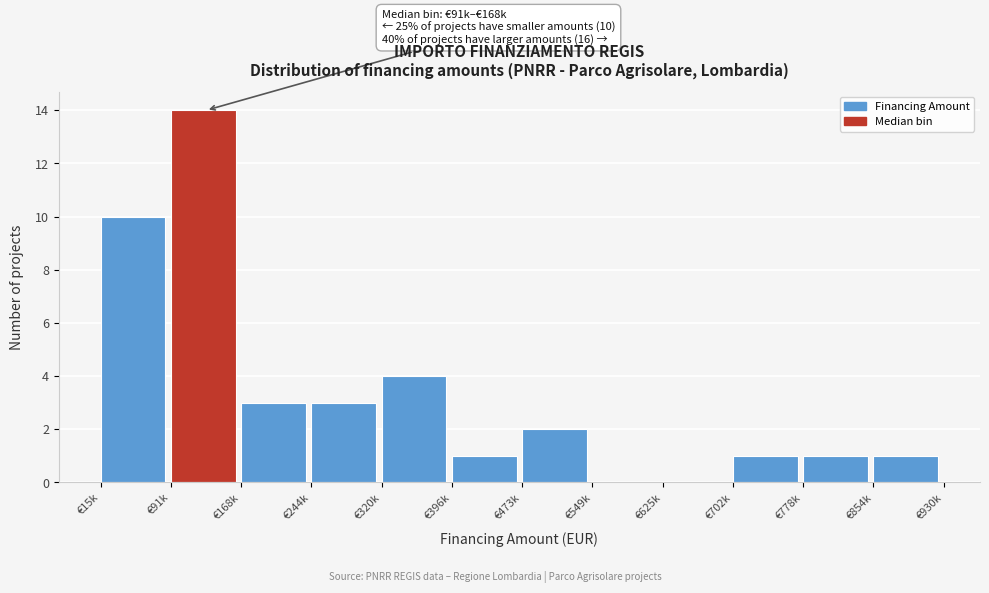

Reading left to right, transcribe all the data shown in this chart.

€15k=10	€91k=14	€168k=3	€244k=3	€320k=4	€396k=1	€473k=2	€549k=0	€625k=0	€702k=1	€778k=1	€854k=1